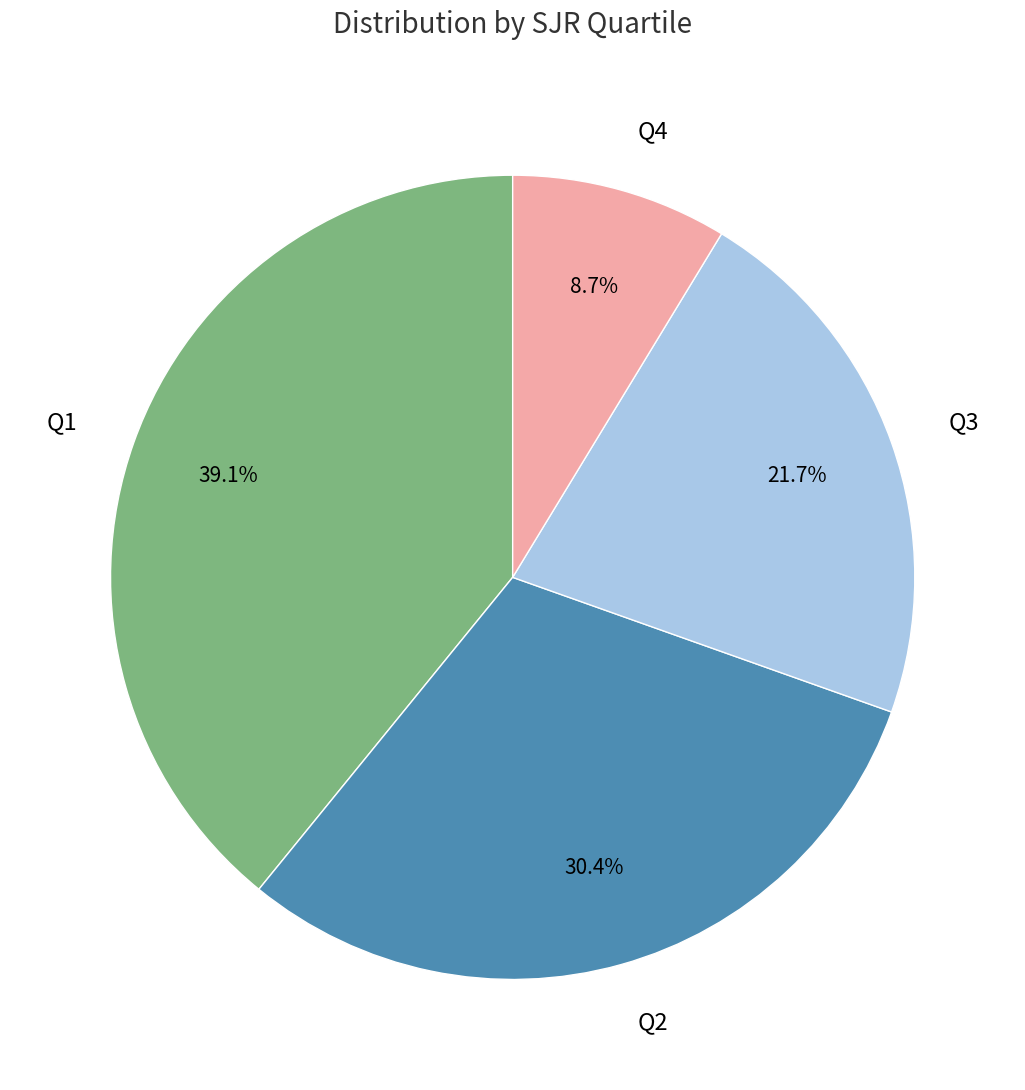

To the nearest percent, what portion does Q3 represent?

22%